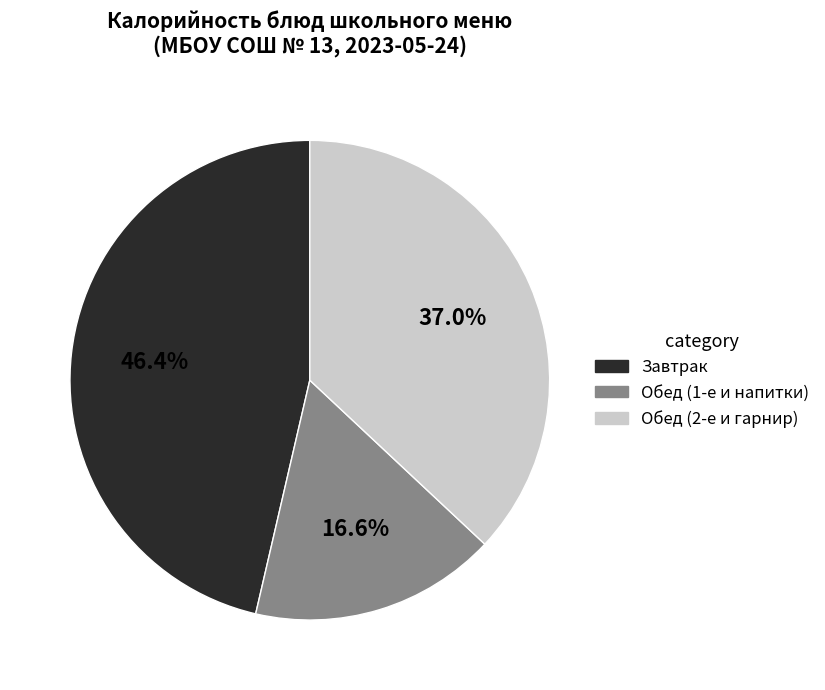

Does any single category account for the majority?

No